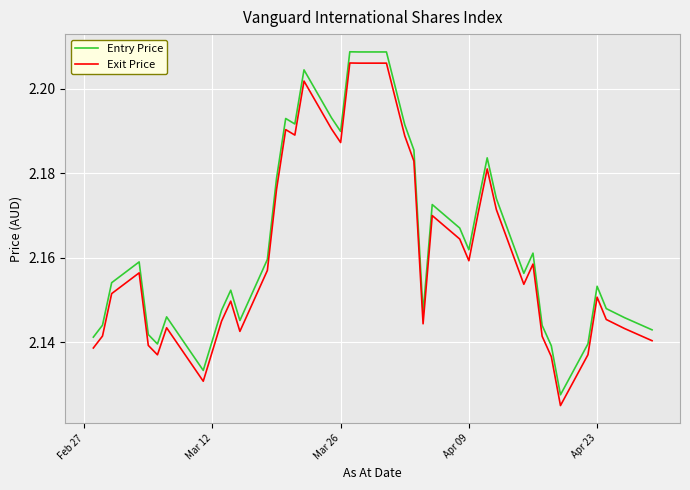

Which series has the widest spread of values?

Entry Price